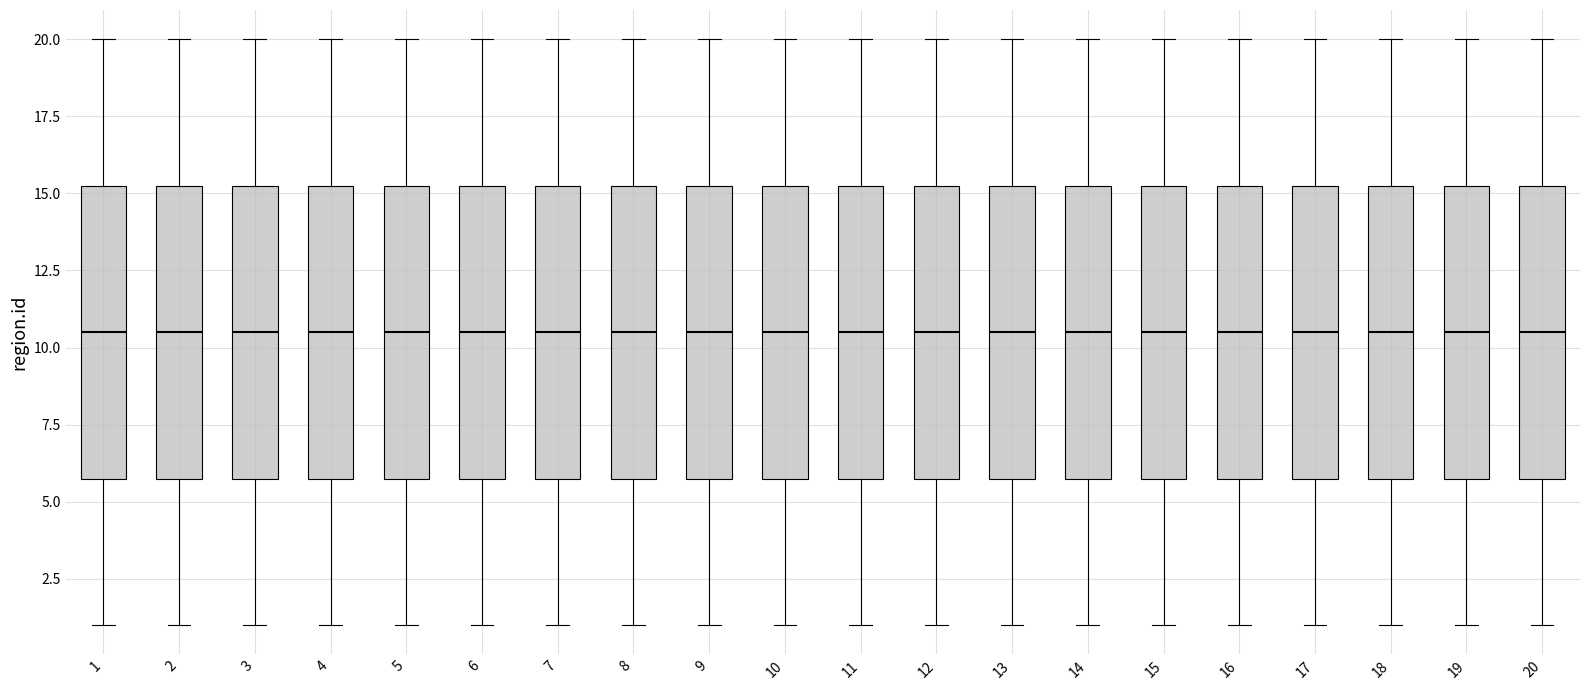

Reading left to right, transcribe this box plot: for each box, give where its median line is, the range the box spans, and where its two whiskers end, as read against the y-axis. The values are not printed on the chart, so give them approximately, as read against the axis.

1: median 10.5, box 6.0 to 15.5, whiskers 1.0 to 20.0
2: median 10.5, box 6.0 to 15.5, whiskers 1.0 to 20.0
3: median 10.5, box 6.0 to 15.5, whiskers 1.0 to 20.0
4: median 10.5, box 6.0 to 15.5, whiskers 1.0 to 20.0
5: median 10.5, box 6.0 to 15.5, whiskers 1.0 to 20.0
6: median 10.5, box 6.0 to 15.5, whiskers 1.0 to 20.0
7: median 10.5, box 6.0 to 15.5, whiskers 1.0 to 20.0
8: median 10.5, box 6.0 to 15.5, whiskers 1.0 to 20.0
9: median 10.5, box 6.0 to 15.5, whiskers 1.0 to 20.0
10: median 10.5, box 6.0 to 15.5, whiskers 1.0 to 20.0
11: median 10.5, box 6.0 to 15.5, whiskers 1.0 to 20.0
12: median 10.5, box 6.0 to 15.5, whiskers 1.0 to 20.0
13: median 10.5, box 6.0 to 15.5, whiskers 1.0 to 20.0
14: median 10.5, box 6.0 to 15.5, whiskers 1.0 to 20.0
15: median 10.5, box 6.0 to 15.5, whiskers 1.0 to 20.0
16: median 10.5, box 6.0 to 15.5, whiskers 1.0 to 20.0
17: median 10.5, box 6.0 to 15.5, whiskers 1.0 to 20.0
18: median 10.5, box 6.0 to 15.5, whiskers 1.0 to 20.0
19: median 10.5, box 6.0 to 15.5, whiskers 1.0 to 20.0
20: median 10.5, box 6.0 to 15.5, whiskers 1.0 to 20.0